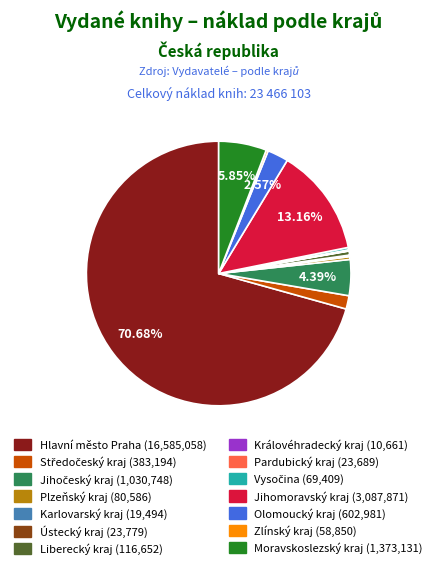

Which slice represents more than half of the pie?

Hlavní město Praha